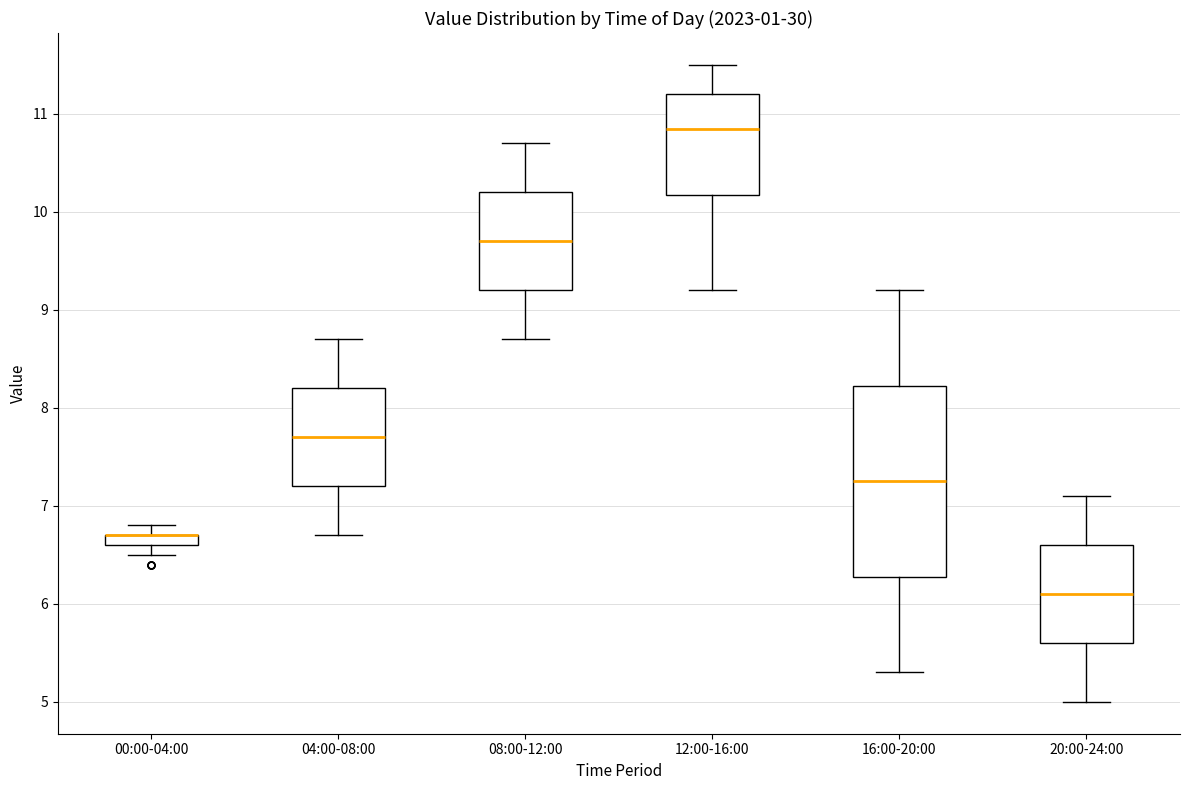

Which box is the tallest, from its lower edge to its upper edge?

16:00-20:00